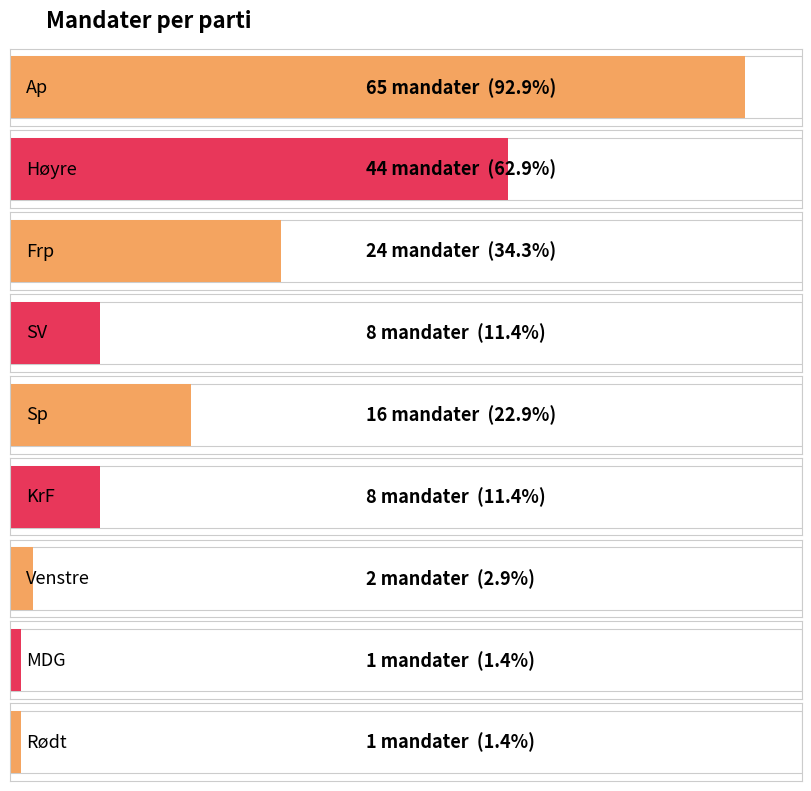

What is the change in value from KrF to MDG?

-7